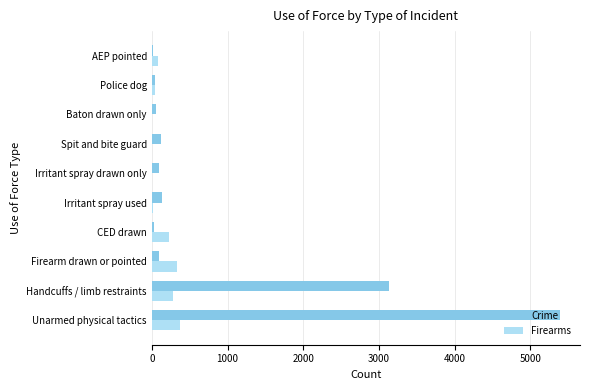

Between Handcuffs / limb restraints and CED drawn, which series saw the biggest shift?

Crime